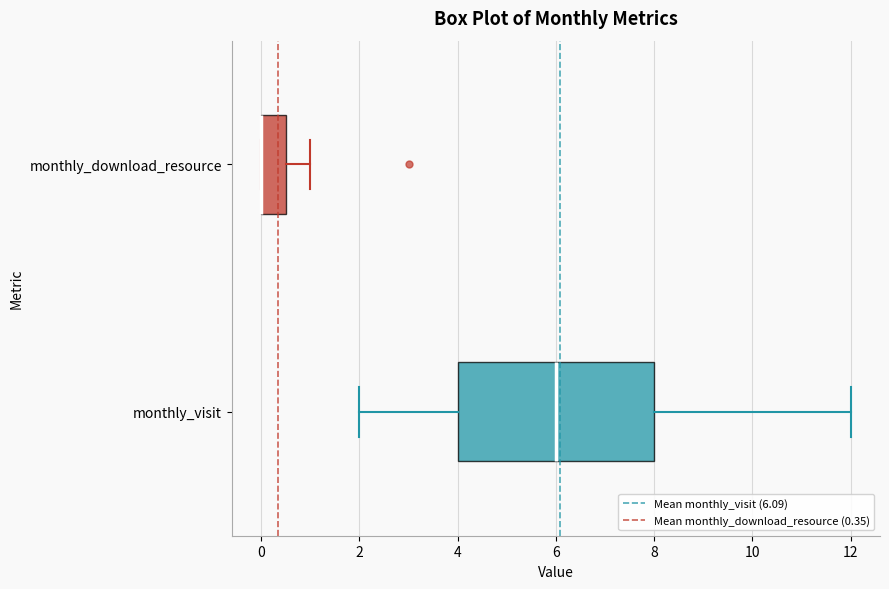

Where is the right edge of the box for monthly_download_resource on the x-axis? The values are not printed on the chart, so give them approximately, as read against the axis.

0.6